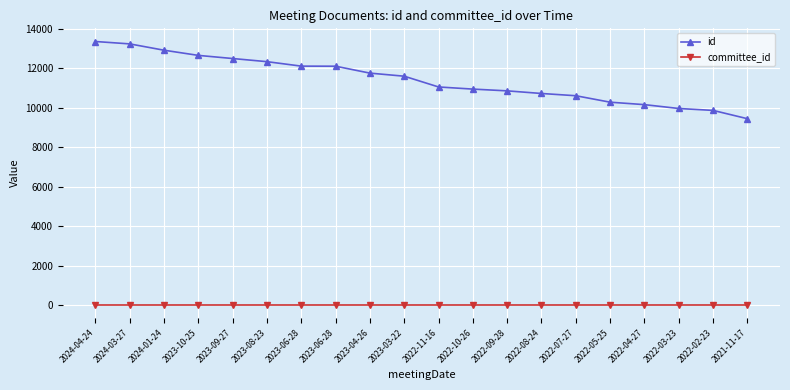

Read the committee_id value at 2022-07-27.

31